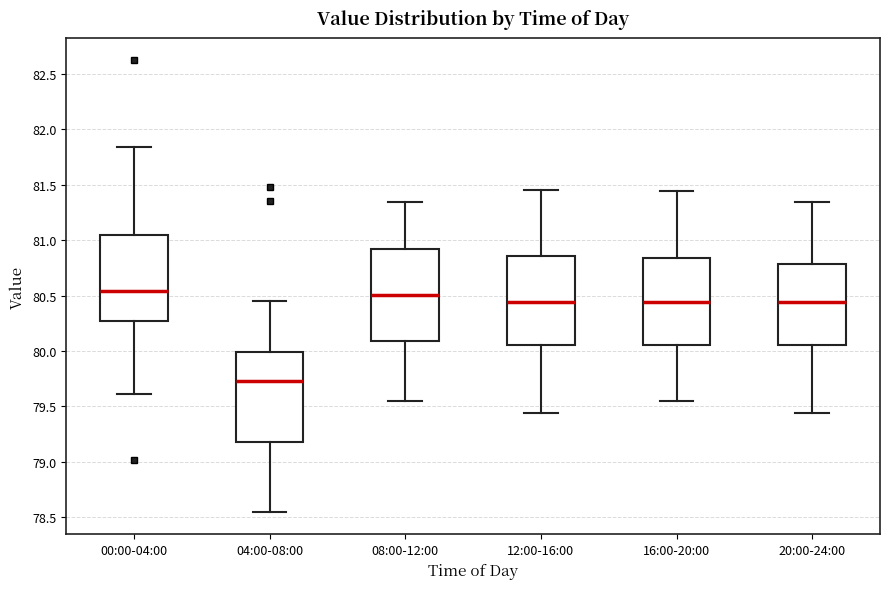

Reading left to right, read every box against the y-axis: the position of its median line, the range the box covers, and the ends of its whiskers. The values are not printed on the chart, so give them approximately, as read against the axis.

00:00-04:00: median 80.55, box 80.25 to 81.05, whiskers 79.60 to 81.85
04:00-08:00: median 79.75, box 79.20 to 80.00, whiskers 78.55 to 80.45
08:00-12:00: median 80.50, box 80.10 to 80.90, whiskers 79.55 to 81.35
12:00-16:00: median 80.45, box 80.05 to 80.85, whiskers 79.45 to 81.45
16:00-20:00: median 80.45, box 80.05 to 80.85, whiskers 79.55 to 81.45
20:00-24:00: median 80.45, box 80.05 to 80.80, whiskers 79.45 to 81.35